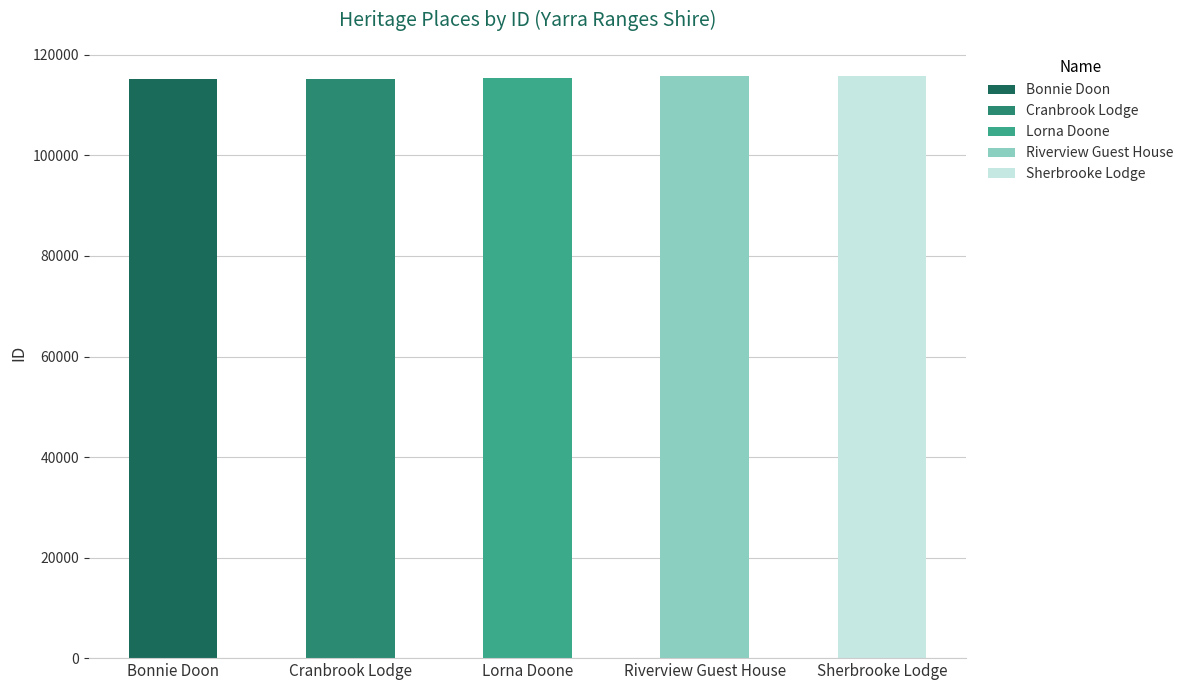

What is the change in value from Cranbrook Lodge to Sherbrooke Lodge?

+530